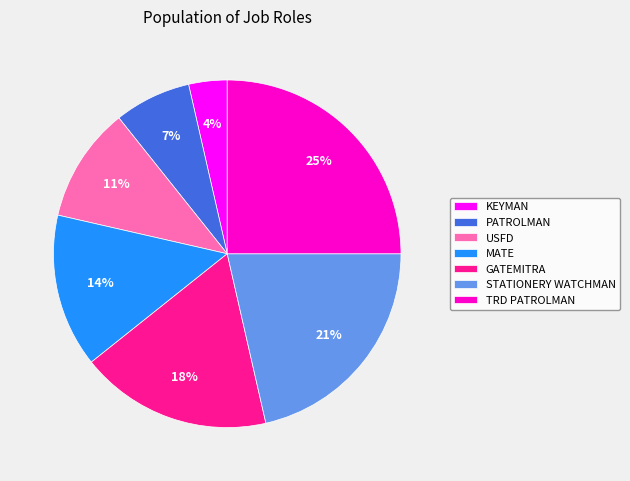

What percentage is the TRD PATROLMAN slice, to the nearest percent?

25%